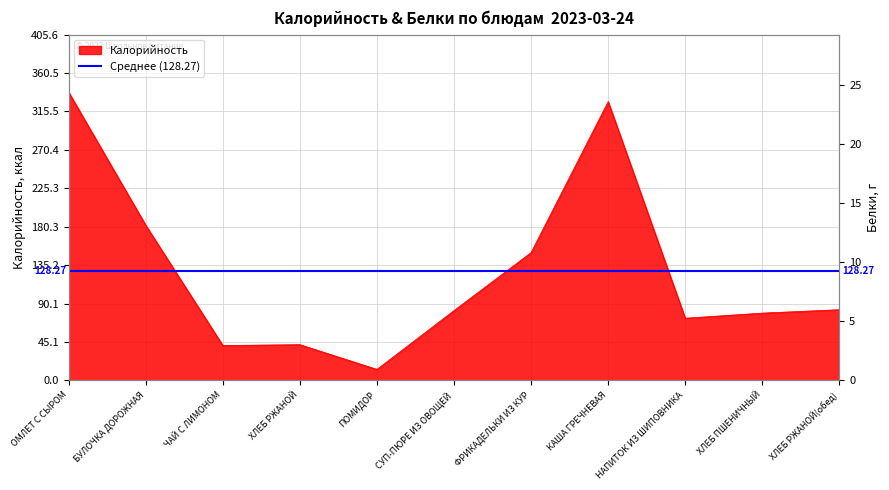

At which category does the data reach its first local peak?

ХЛЕБ РЖАНОЙ